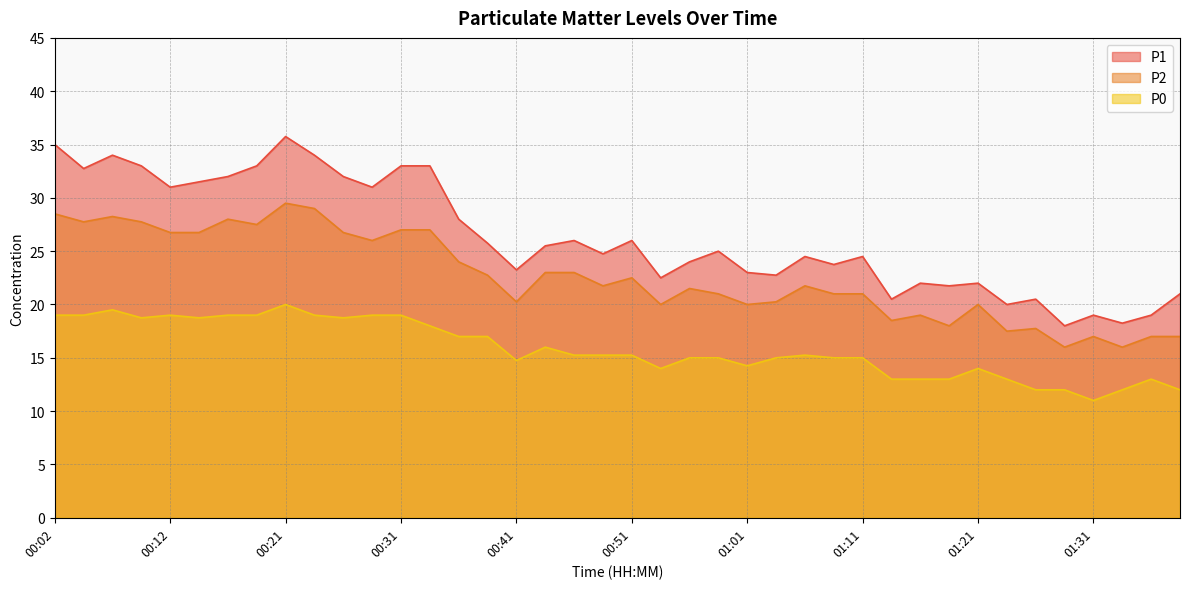

True or false: P2 has a value of 28.5 at 00:02.

True